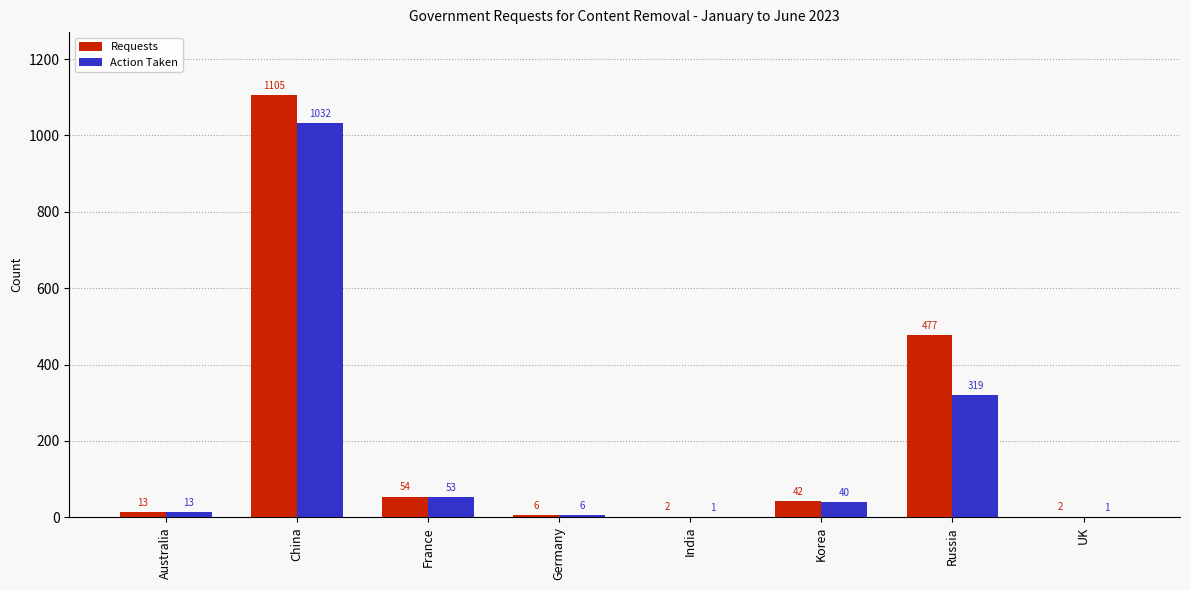

Between China and Germany, which series saw the biggest shift?

Requests